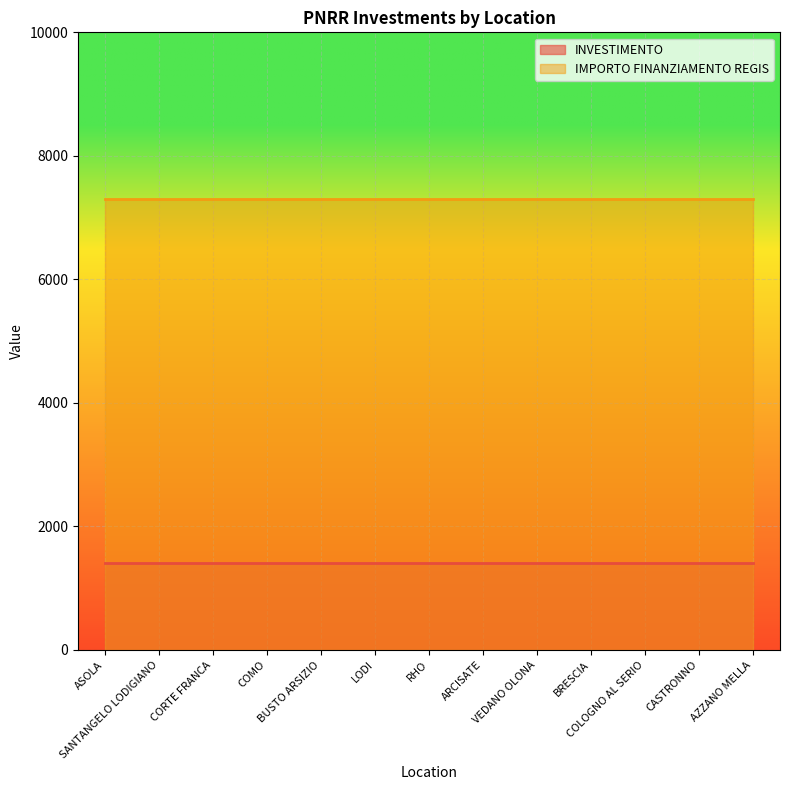

True or false: IMPORTO FINANZIAMENTO REGIS and INVESTIMENTO intersect in this chart.

False